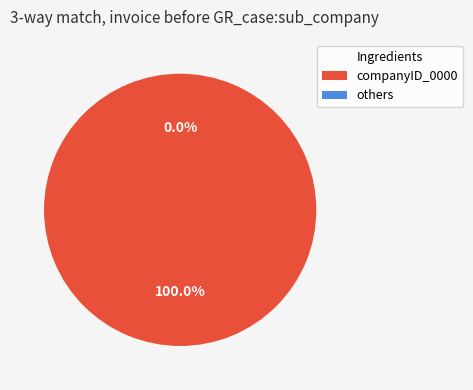

What is the smallest slice in the pie chart?

Inleiding